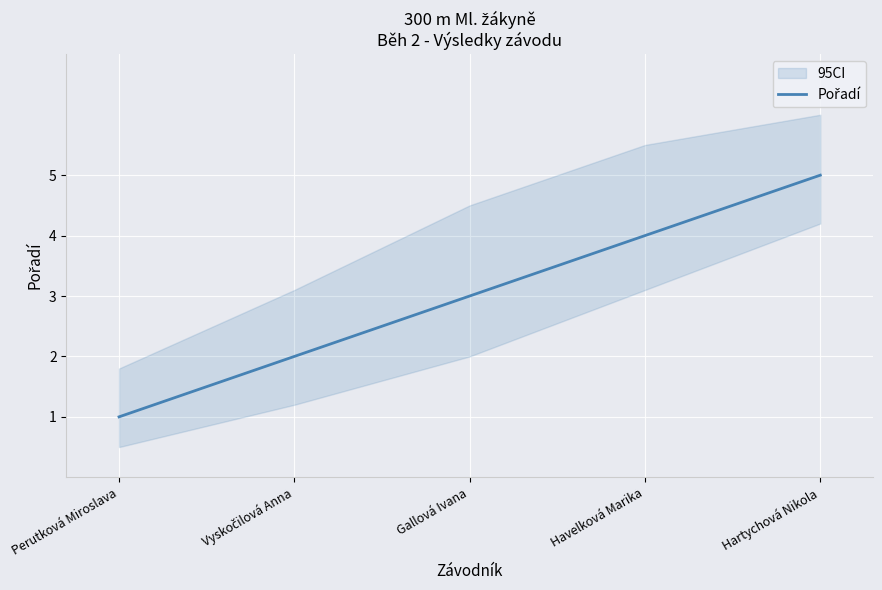

Which has a higher value, Gallová Ivana or Havelková Marika?

Havelková Marika